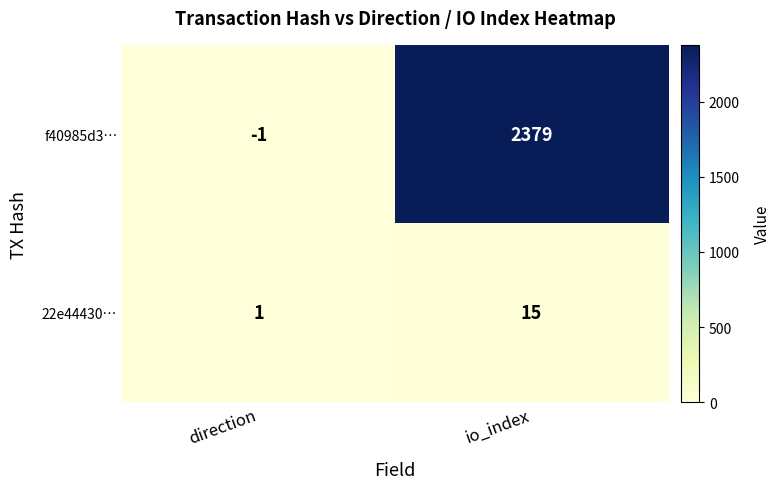

At which category is the sum across all series the highest?

io_index